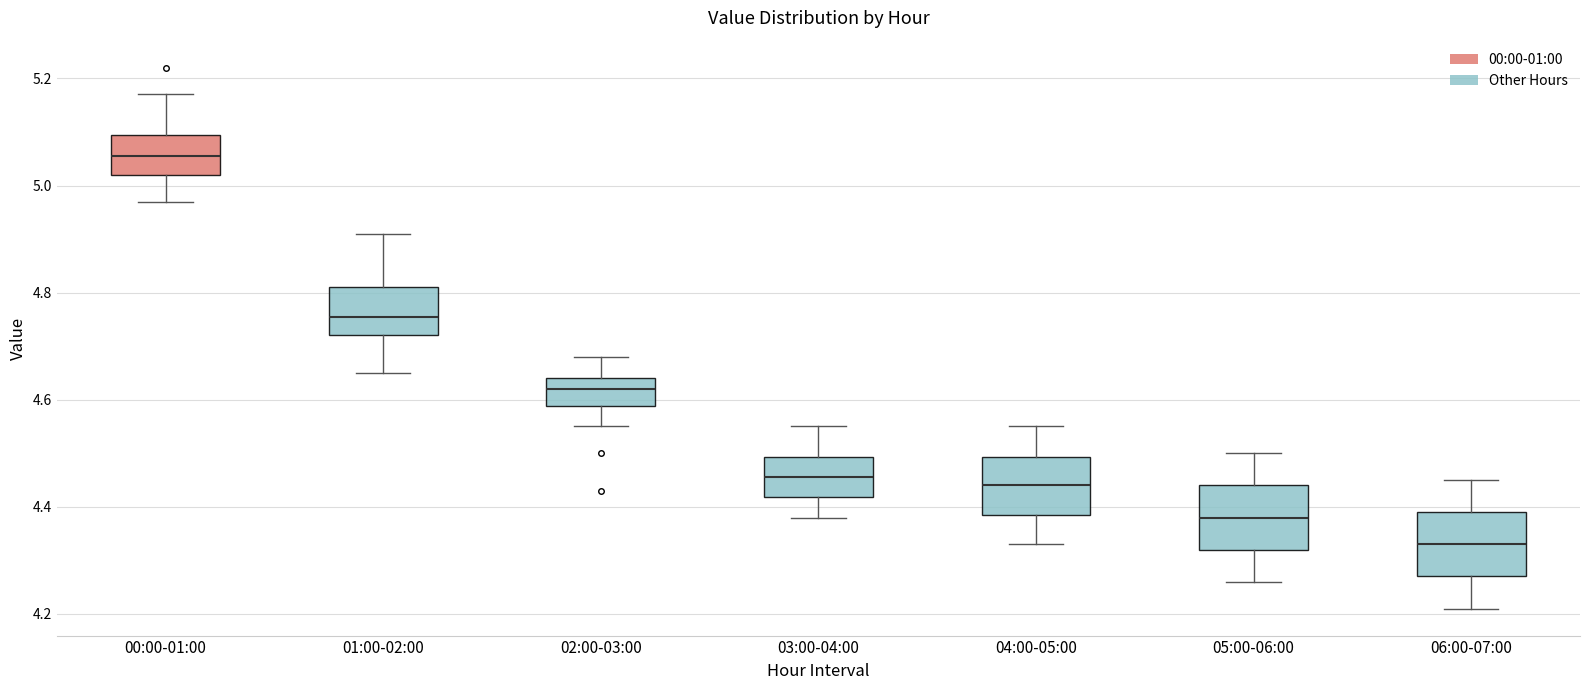

Reading left to right, transcribe this box plot: for each box, give where its median line is, the range the box spans, and where its two whiskers end, as read against the y-axis. The values are not printed on the chart, so give them approximately, as read against the axis.

00:00-01:00: median 5.06, box 5.02 to 5.10, whiskers 4.98 to 5.18
01:00-02:00: median 4.76, box 4.72 to 4.82, whiskers 4.66 to 4.92
02:00-03:00: median 4.62, box 4.58 to 4.64, whiskers 4.56 to 4.68
03:00-04:00: median 4.46, box 4.42 to 4.50, whiskers 4.38 to 4.56
04:00-05:00: median 4.44, box 4.38 to 4.50, whiskers 4.34 to 4.56
05:00-06:00: median 4.38, box 4.32 to 4.44, whiskers 4.26 to 4.50
06:00-07:00: median 4.34, box 4.28 to 4.40, whiskers 4.22 to 4.46